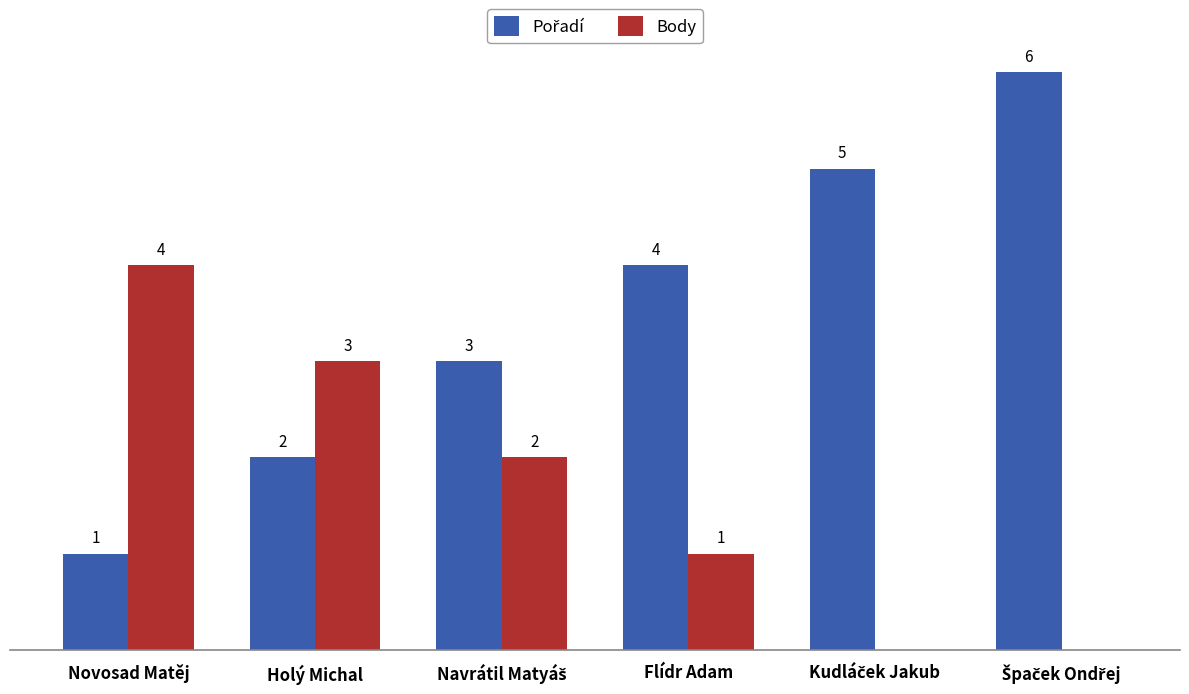

Which category has the highest value in the Body series?

Novosad Matěj